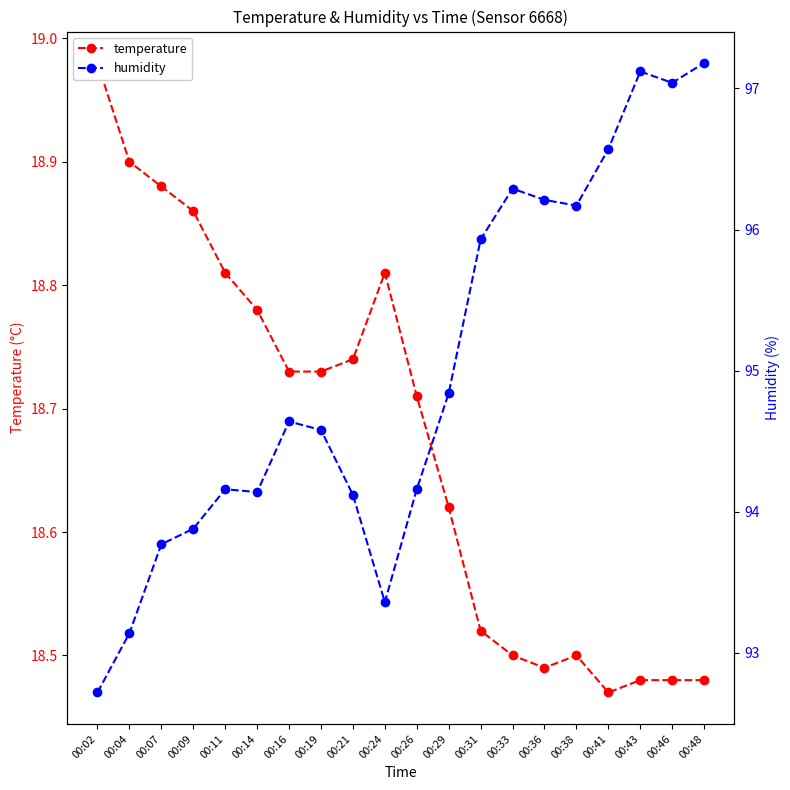

At which category does temperature reach its first local valley?

00:36